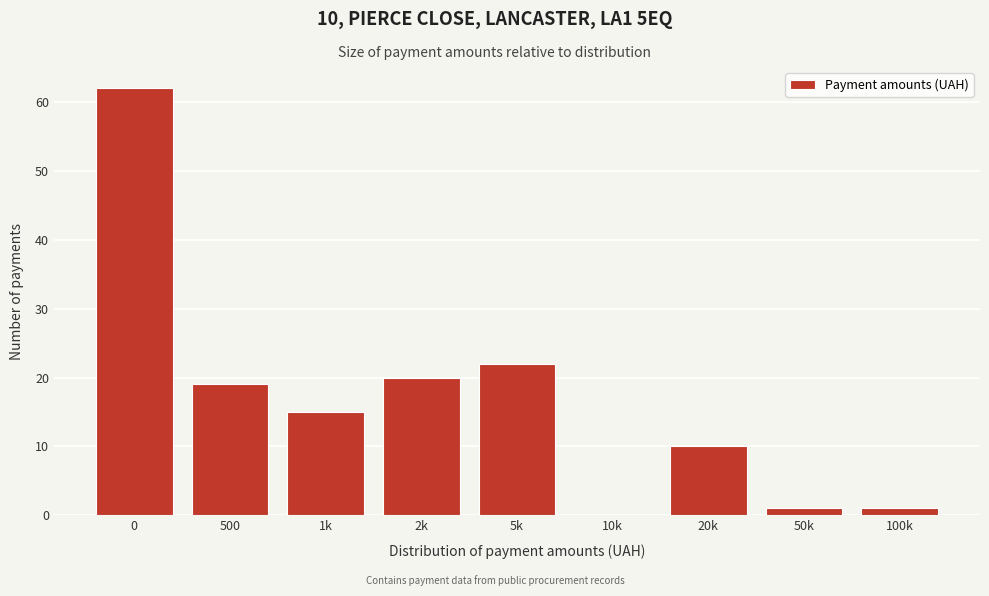

Reading left to right, transcribe all the data shown in this chart.

0=62	500=19	1k=15	2k=20	5k=22	10k=0	20k=10	50k=1	100k=1